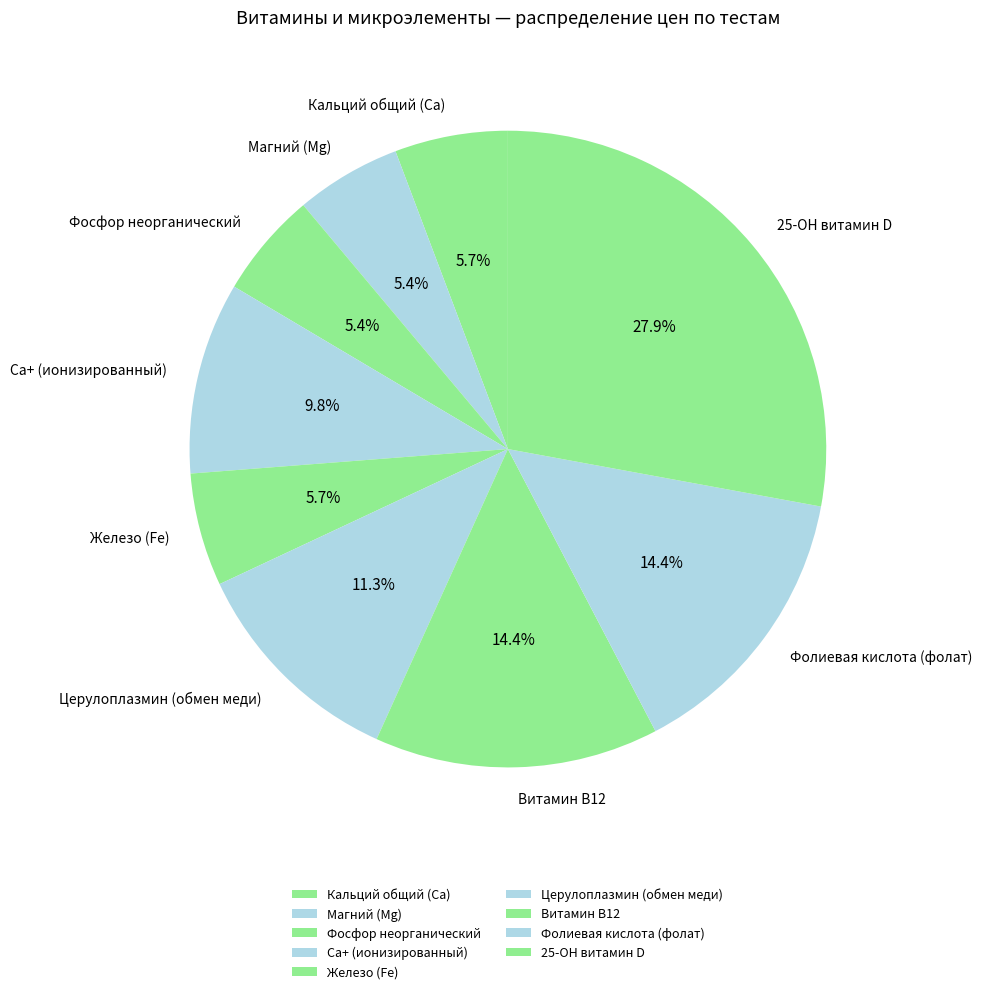

What percentage is the Магний (Мg) slice, to the nearest percent?

5%